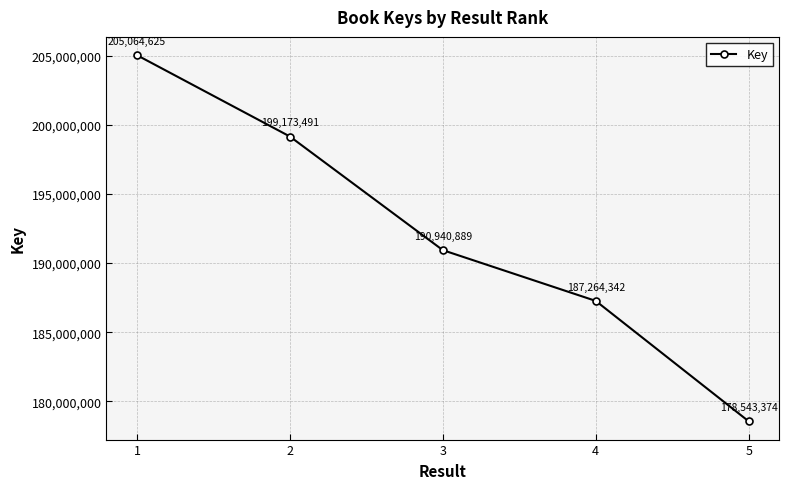

What is the value of the 5th point from the left?

178543374